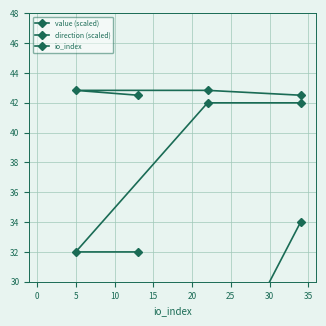

Which series changed the most between 0 and 10?

io_index